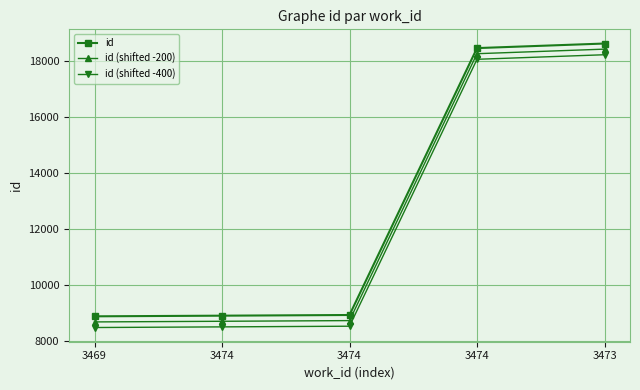

The id (shifted -400) series shows 18221 at 3473. True or false?

True